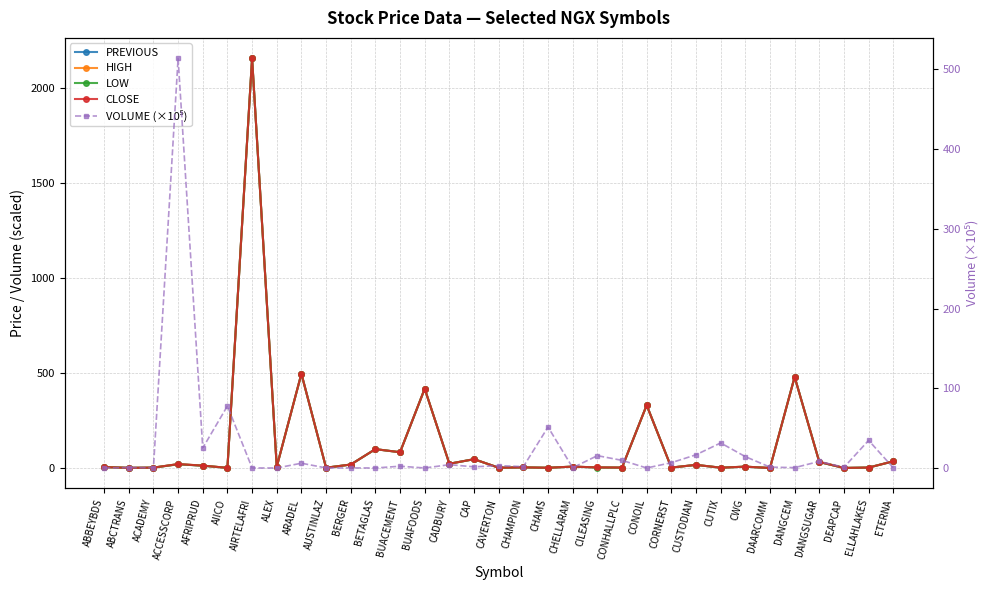

What is the difference between the maximum and second lowest values in the HIGH series?

2156.0